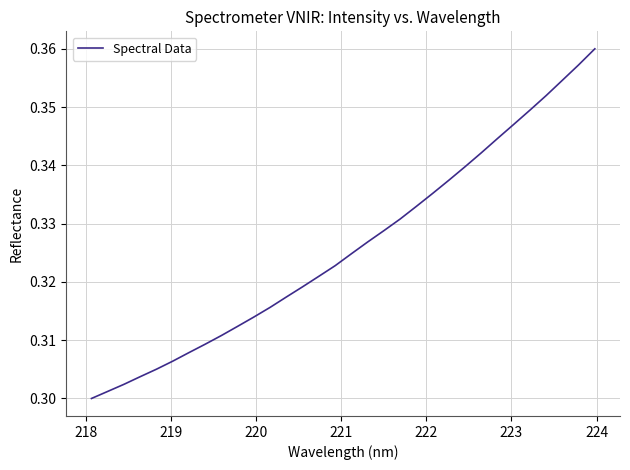

How many lines are shown in the chart?

1